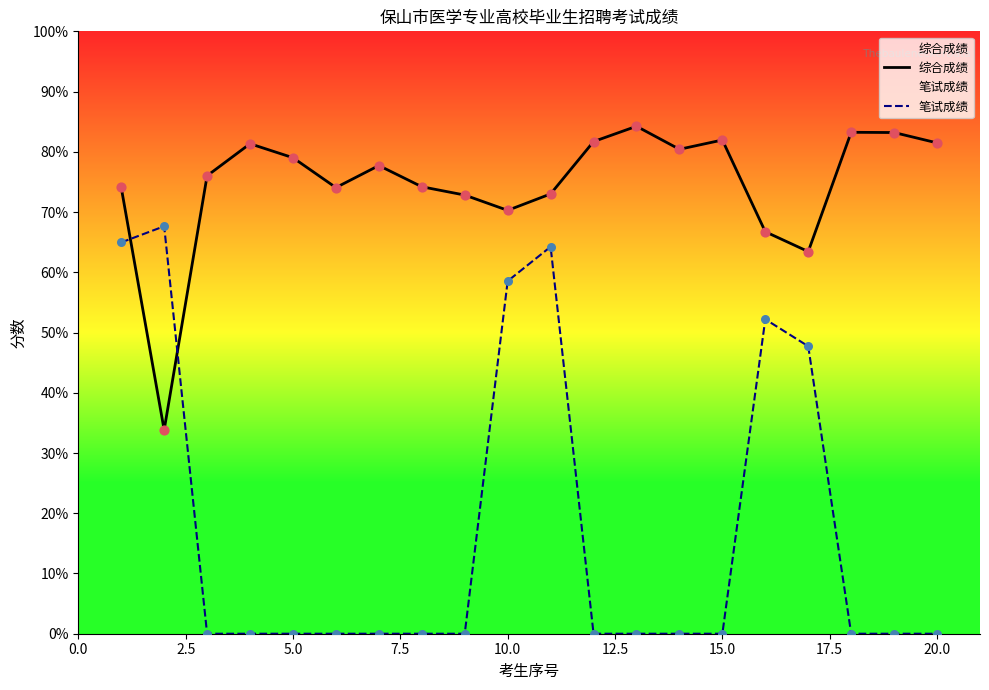

Which series contains the highest Y value?

综合成绩